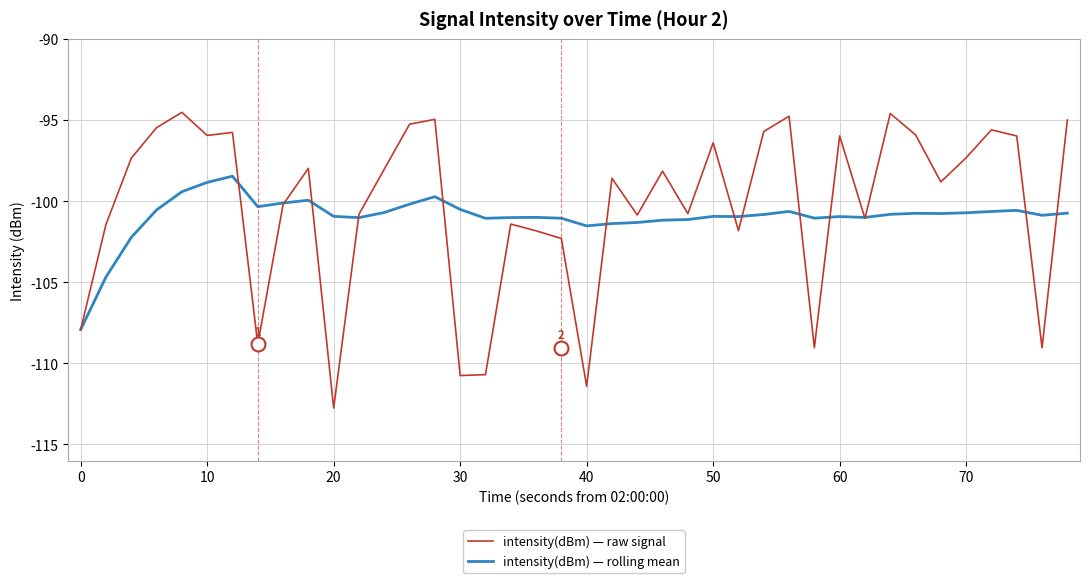

Which series has the widest spread of values?

intensity(dBm) — raw signal